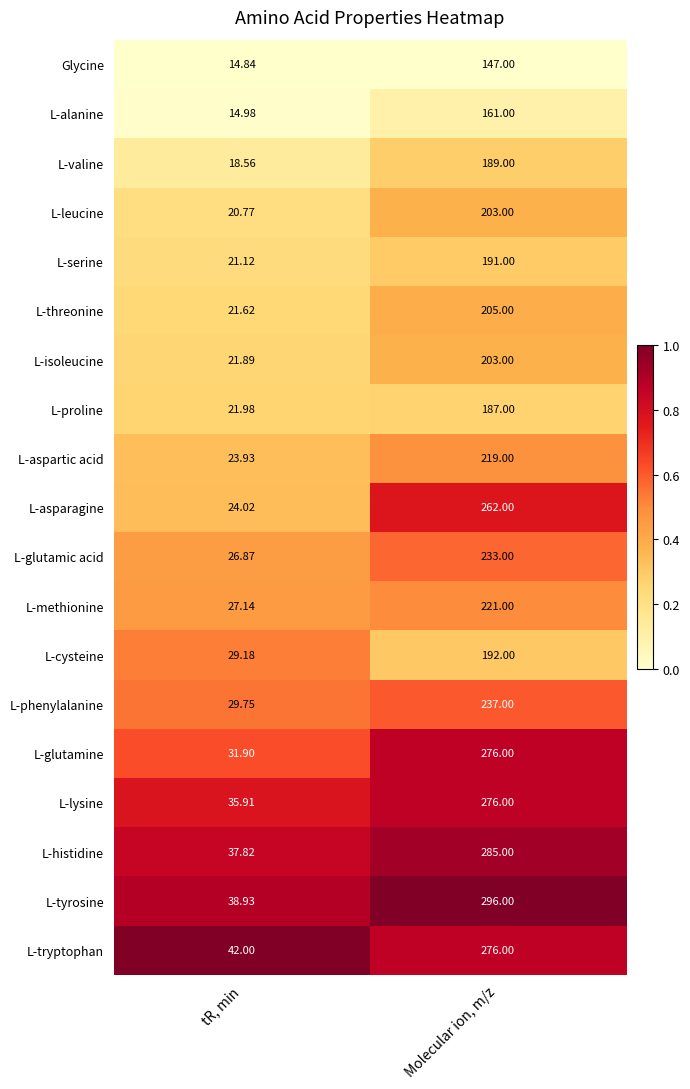

Is the value of L-glutamine at Molecular ion, m/z greater than the value of L-leucine at Molecular ion, m/z?

Yes